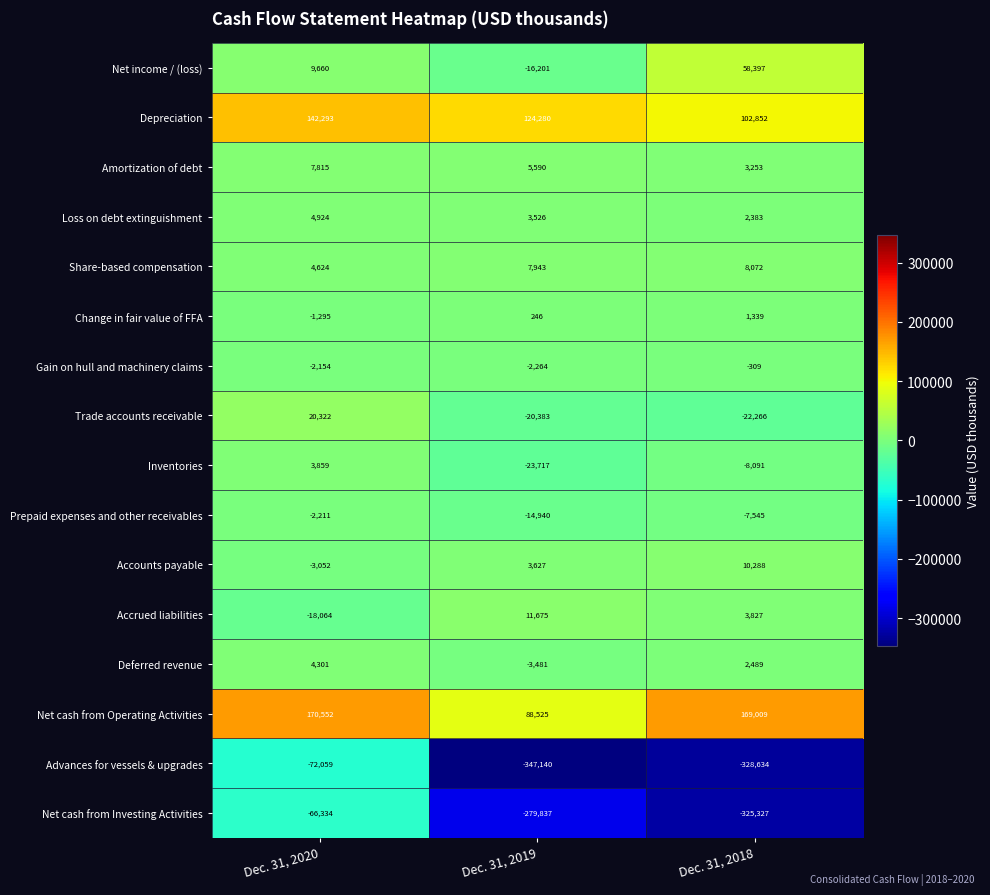

The Prepaid expenses and other receivables series shows -2211 at Dec. 31, 2020. True or false?

True